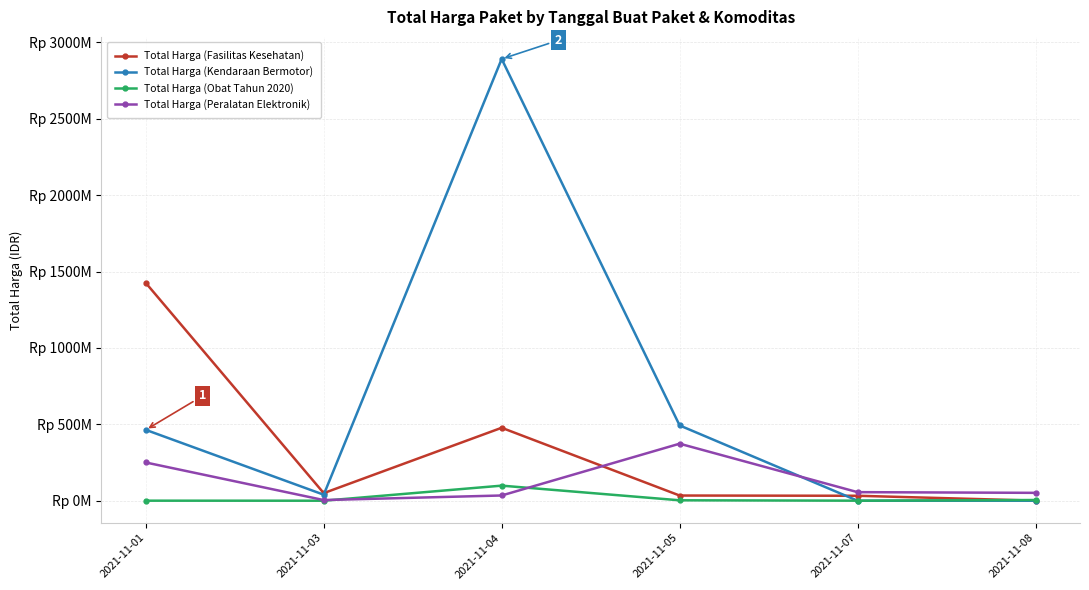

At how many categories does at least one series exceed 45721314?

6